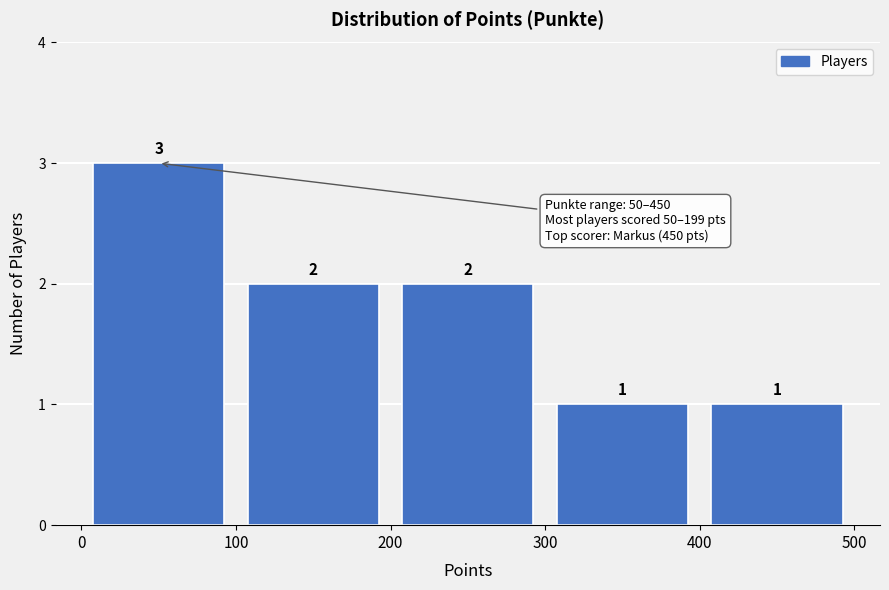

Which range on the x-axis has the tallest bar?

0 to 100